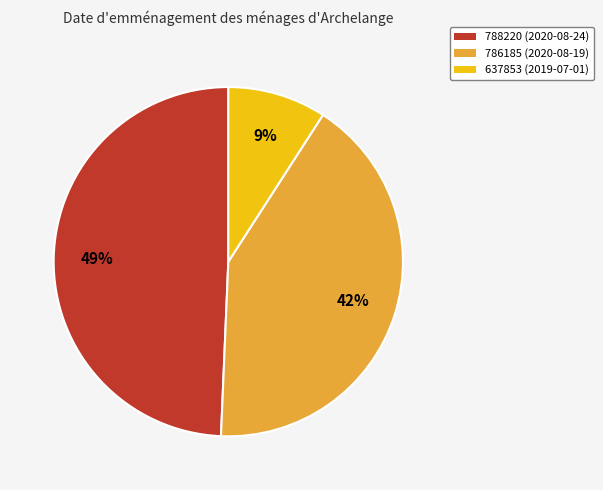

Does 637853 account for over 50% of the chart?

No